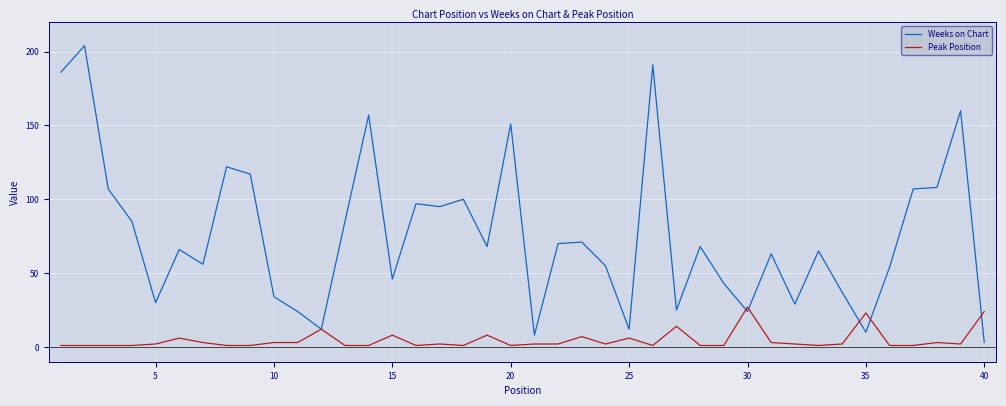

Which series has the largest range (max minus min)?

Weeks on Chart